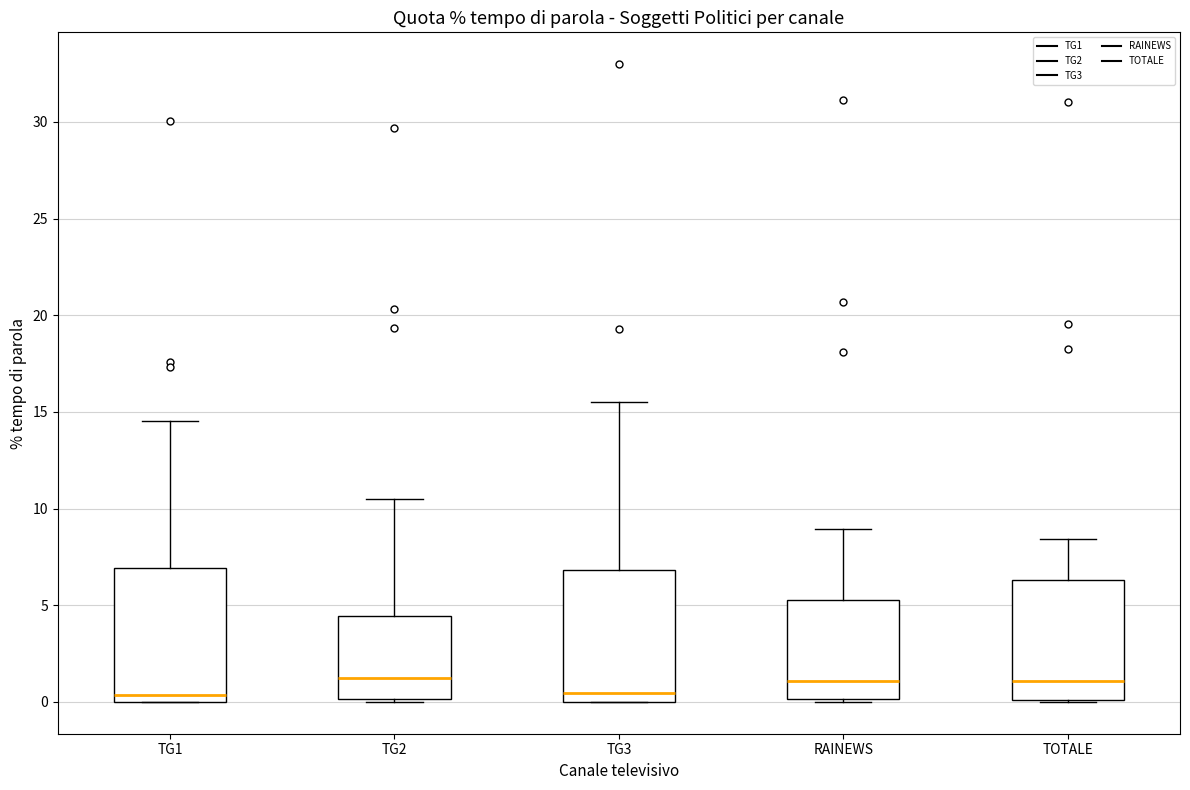

Reading left to right, transcribe this box plot: for each box, give where its median line is, the range the box spans, and where its two whiskers end, as read against the y-axis. The values are not printed on the chart, so give them approximately, as read against the axis.

TG1: median 0.5, box 0.0 to 7.0, whiskers 0.0 to 14.5
TG2: median 1.0, box 0.0 to 4.5, whiskers 0.0 to 10.5
TG3: median 0.5, box 0.0 to 7.0, whiskers 0.0 to 15.5
RAINEWS: median 1.0, box 0.0 to 5.5, whiskers 0.0 to 9.0
TOTALE: median 1.0, box 0.0 to 6.5, whiskers 0.0 to 8.5